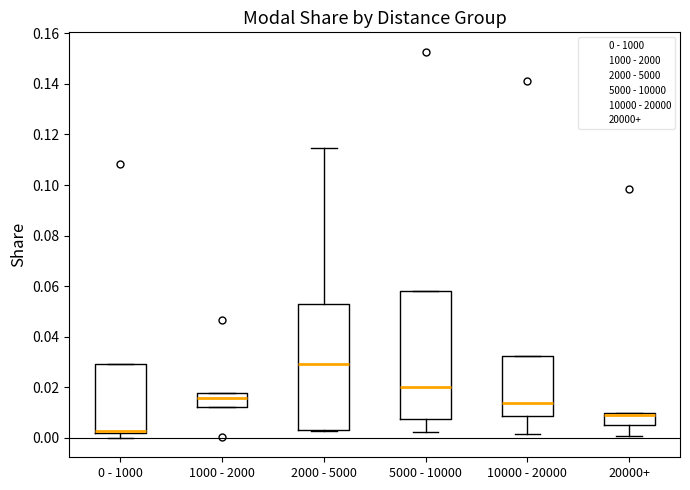

Reading left to right, transcribe this box plot: for each box, give where its median line is, the range the box spans, and where its two whiskers end, as read against the y-axis. The values are not printed on the chart, so give them approximately, as read against the axis.

0 - 1000: median 0.002 (drawn on the box's lower edge), box 0.002 to 0.030, whiskers 0.000 to 0.030
1000 - 2000: median 0.016, box 0.012 to 0.018, whiskers 0.012 to 0.018
2000 - 5000: median 0.030, box 0.004 to 0.054, whiskers 0.002 to 0.114
5000 - 10000: median 0.020, box 0.008 to 0.058, whiskers 0.002 to 0.058
10000 - 20000: median 0.014, box 0.008 to 0.032, whiskers 0.002 to 0.032
20000+: median 0.010 (drawn on the box's upper edge), box 0.006 to 0.010, whiskers 0.000 to 0.010